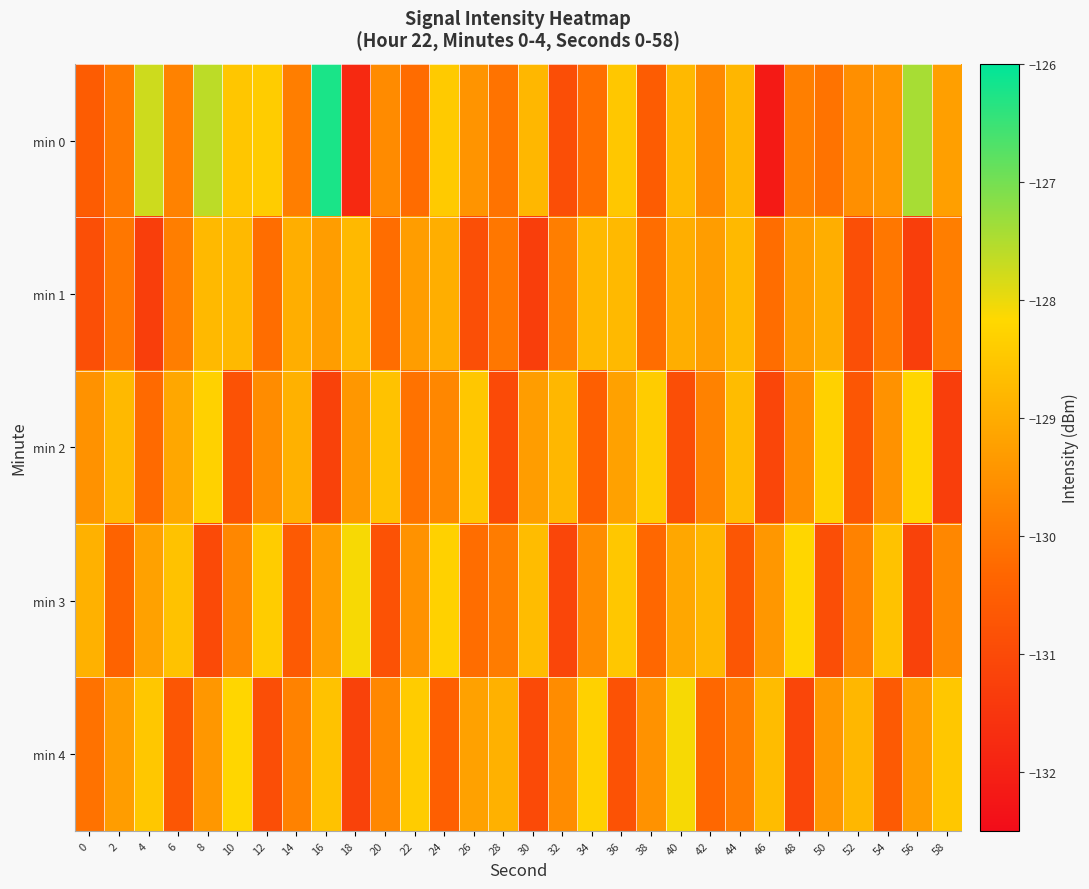

Reading left to right, transcribe all the data shown in this chart.

min 0: 0=-130.6	2=-129.9	4=-127.7	6=-129.8	8=-127.6	10=-128.5	12=-128.4	14=-129.9	16=-126.2	18=-131.8	20=-129.6	22=-130.2	24=-128.4	26=-129.5	28=-130.1	30=-128.8	32=-130.9	34=-130.1	36=-128.5	38=-130.6	40=-128.7	42=-129.7	44=-128.8	46=-132.1	48=-129.9	50=-130.1	52=-129.5	54=-129.4	56=-127.4	58=-129.2
min 1: 0=-130.9	2=-130.0	4=-131.3	6=-129.9	8=-128.7	10=-128.8	12=-130.2	14=-129.0	16=-129.3	18=-128.8	20=-130.2	22=-129.3	24=-129.0	26=-130.9	28=-130.0	30=-131.3	32=-129.9	34=-128.7	36=-128.8	38=-130.2	40=-129.0	42=-129.3	44=-128.8	46=-130.2	48=-129.3	50=-129.0	52=-130.9	54=-130.0	56=-131.3	58=-129.9
min 2: 0=-129.5	2=-128.8	4=-130.2	6=-129.1	8=-128.3	10=-130.8	12=-129.6	14=-128.9	16=-131.2	18=-129.4	20=-128.6	22=-130.1	24=-129.7	26=-128.5	28=-131.0	30=-129.3	32=-128.8	34=-130.5	36=-129.2	38=-128.4	40=-130.9	42=-129.8	44=-128.7	46=-131.1	48=-129.6	50=-128.3	52=-130.7	54=-129.5	56=-128.2	58=-131.3
min 3: 0=-128.9	2=-130.4	4=-129.2	6=-128.6	8=-131.0	10=-129.7	12=-128.4	14=-130.6	16=-129.3	18=-128.1	20=-130.8	22=-129.5	24=-128.3	26=-130.2	28=-129.9	30=-128.7	32=-131.1	34=-129.6	36=-128.5	38=-130.3	40=-129.1	42=-128.8	44=-130.7	46=-129.4	48=-128.2	50=-130.9	52=-129.8	54=-128.6	56=-131.2	58=-129.7
min 4: 0=-130.1	2=-129.3	4=-128.5	6=-130.7	8=-129.4	10=-128.2	12=-130.9	14=-129.8	16=-128.6	18=-131.2	20=-129.7	22=-128.4	24=-130.5	26=-129.2	28=-128.9	30=-131.0	32=-129.6	34=-128.3	36=-130.8	38=-129.5	40=-128.1	42=-130.3	44=-129.9	46=-128.7	48=-131.1	50=-129.4	52=-128.8	54=-130.6	56=-129.3	58=-128.5